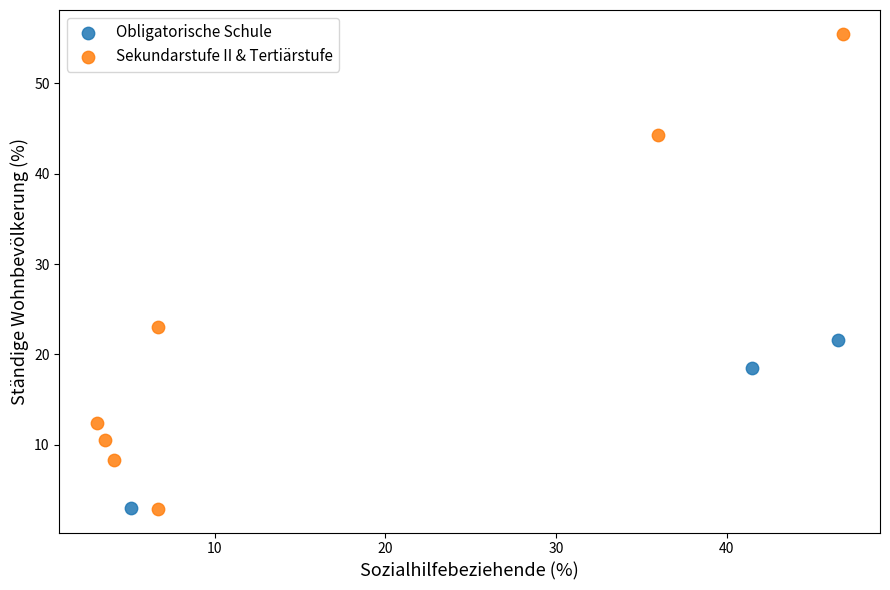

Which series has the widest spread of Y values?

Sekundarstufe II & Tertiärstufe